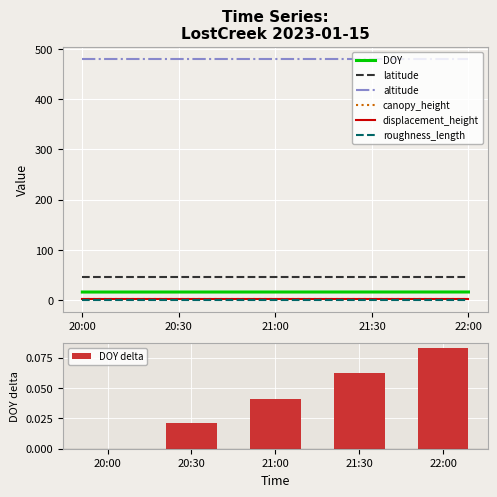

Which series has the largest total across all categories?

altitude